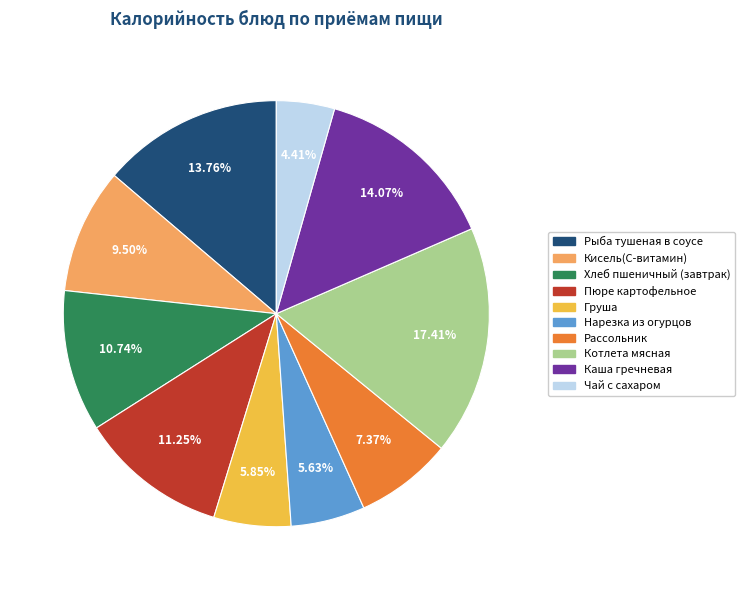

Count the number of slices in the pie.

10